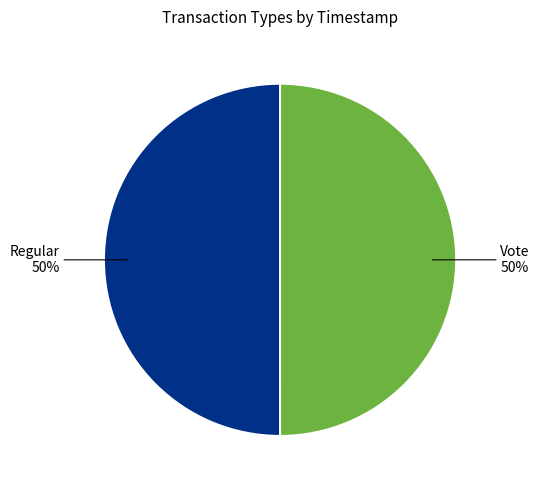

To the nearest percent, what is the average slice percentage?

50%